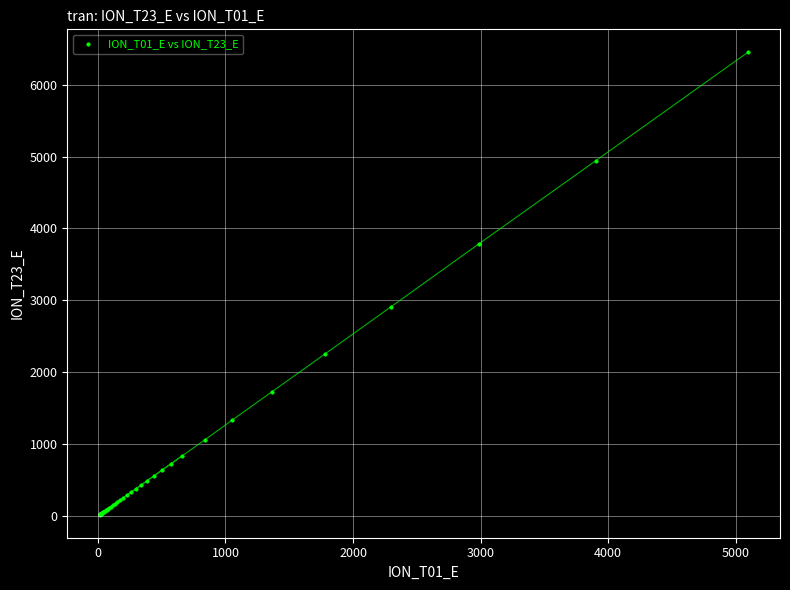

What Y value in the scatter plot is closest to 3233?

2908.4